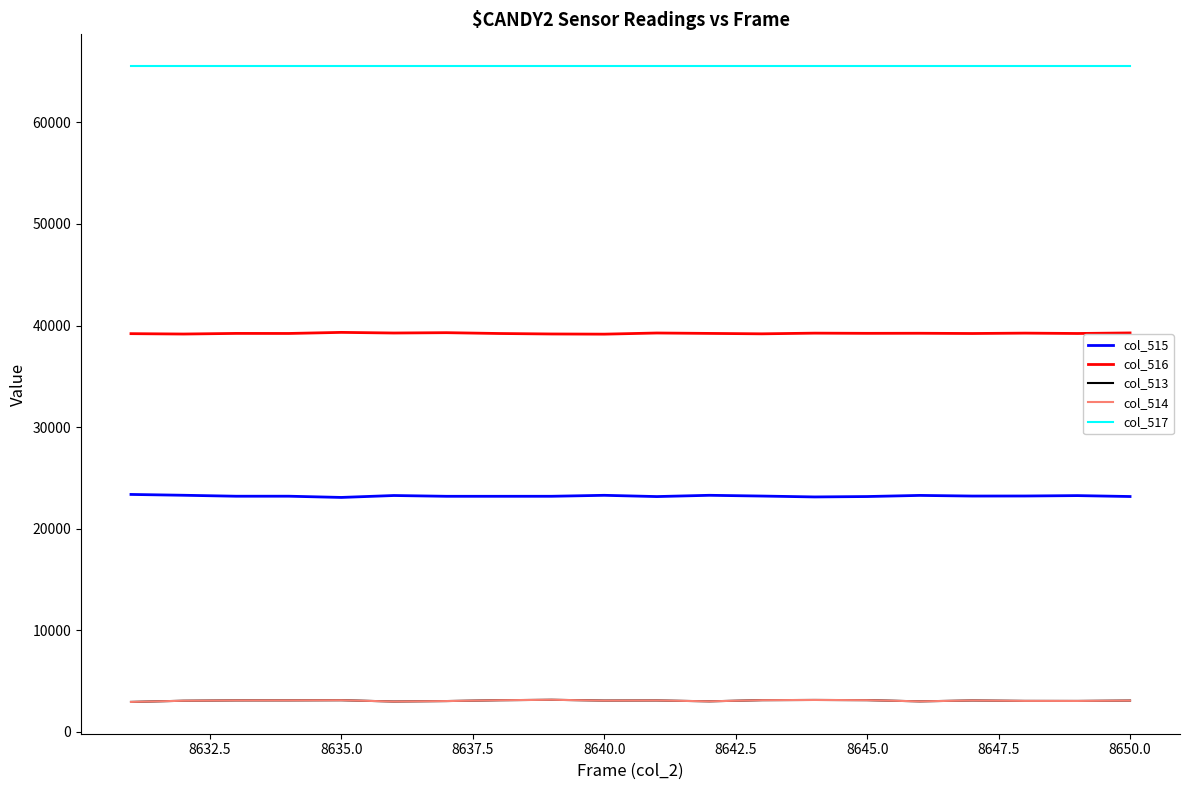

True or false: col_516 and col_514 intersect in this chart.

False